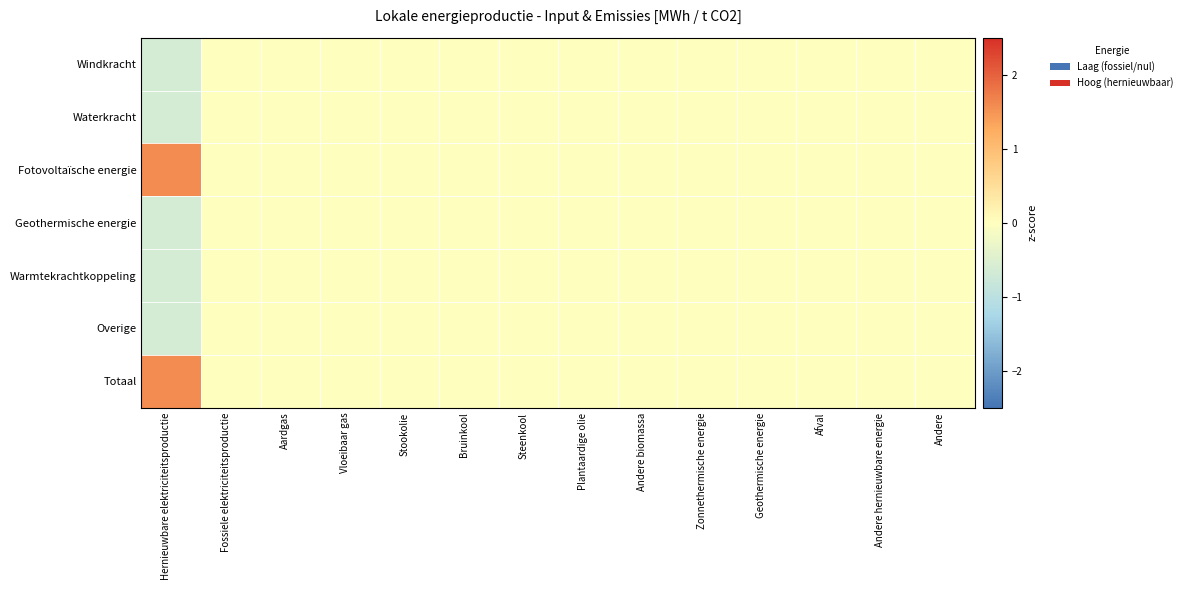

Which label corresponds to the smallest value in the chart?

Hernieuwbare elektriciteitsproductie